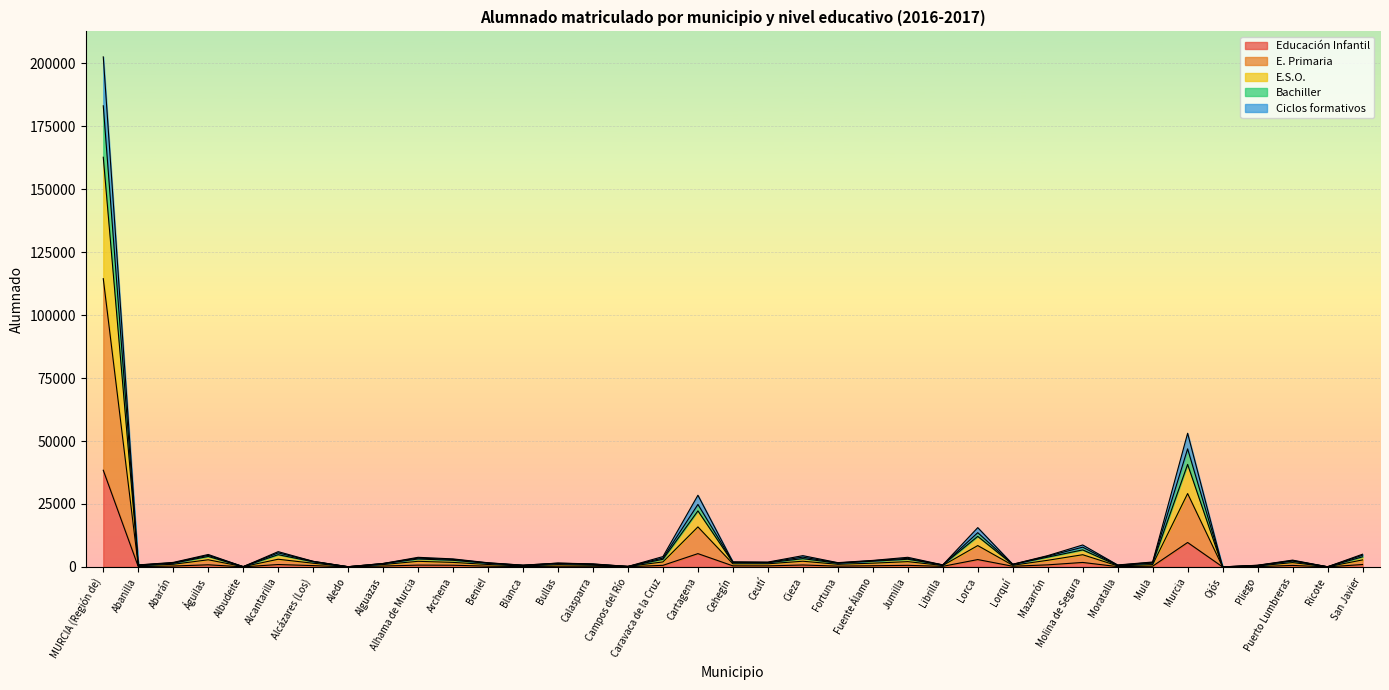

True or false: Ciclos formativos and E. Primaria intersect in this chart.

False